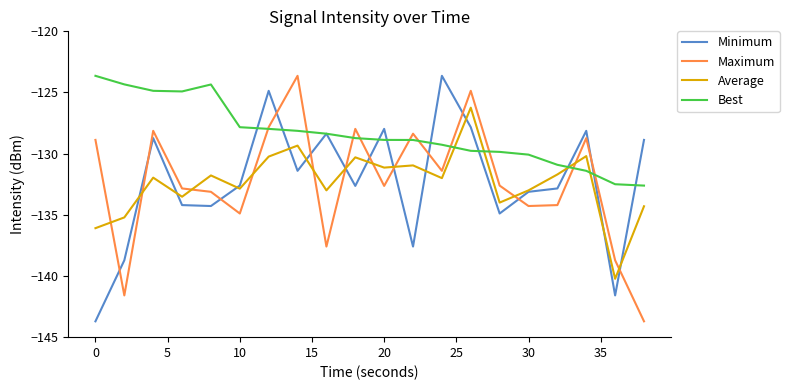

What is the minimum value shown in the chart?

-143.7